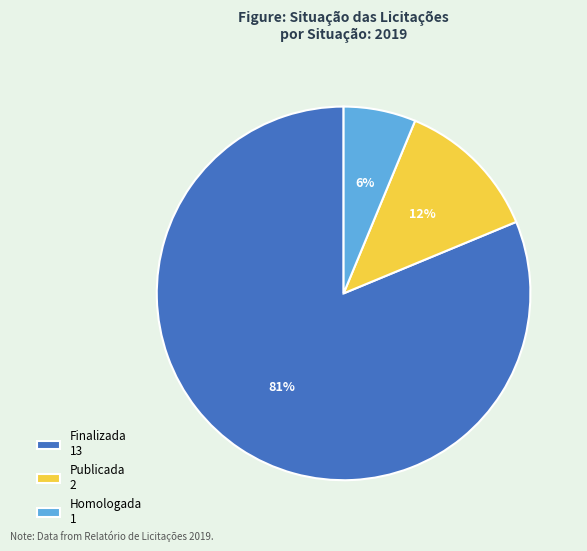

To the nearest percent, what portion does Homologada 1 represent?

6%